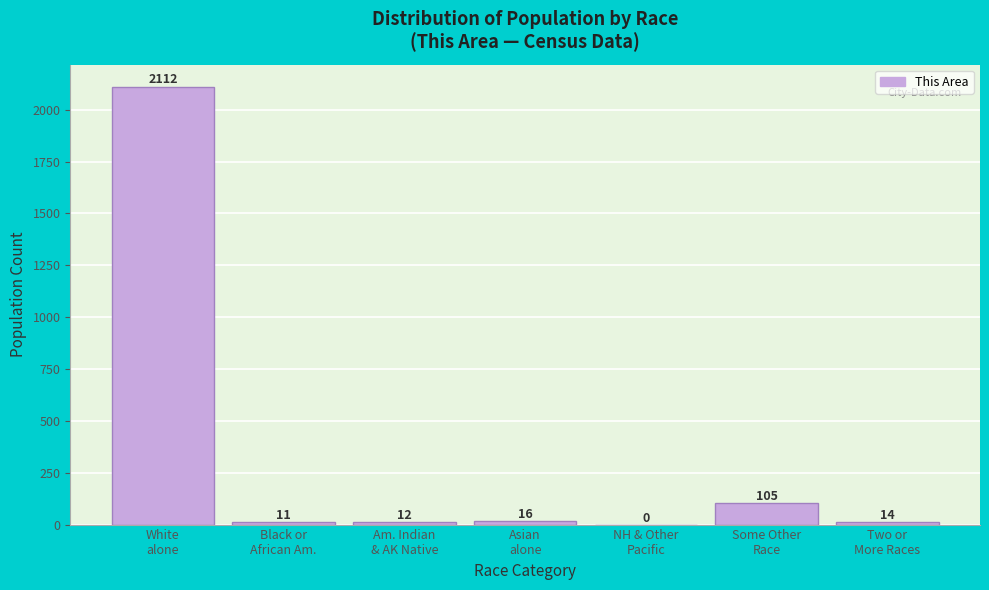

What is the sum of all values?

2270